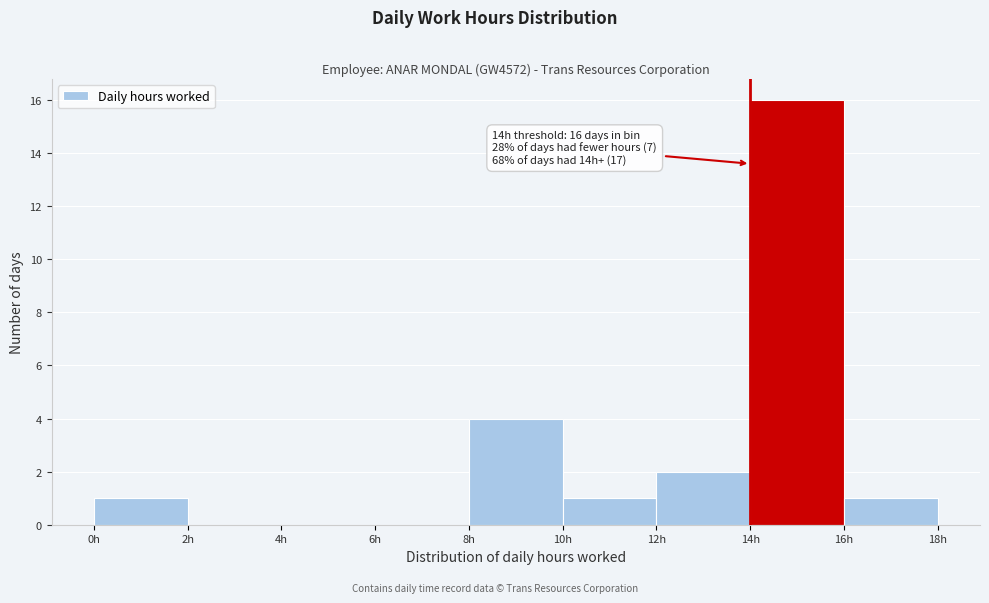

Which range on the x-axis has the tallest bar?

14 to 16